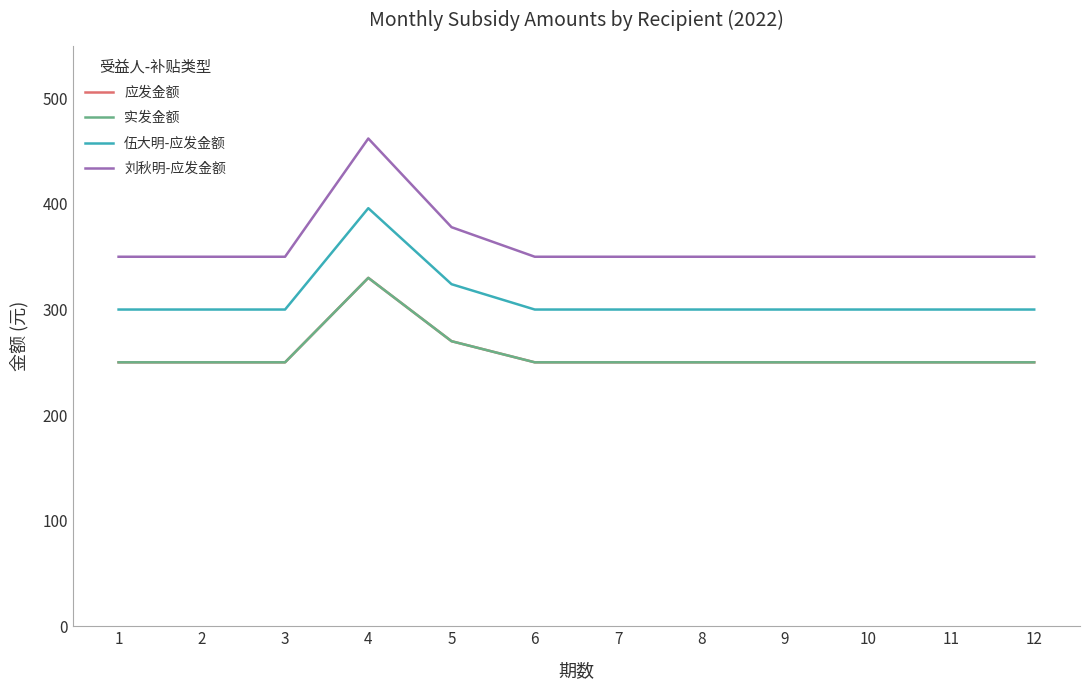

True or false: 刘秋明-应发金额 has more than 0 points higher than both neighbors.

True